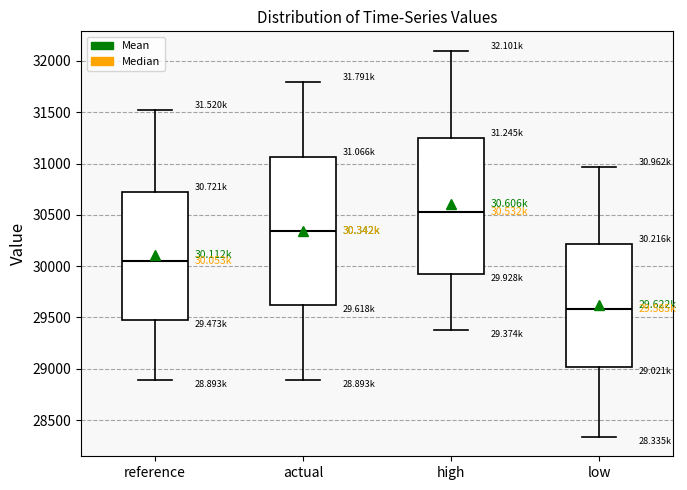

Reading left to right, transcribe this box plot: for each box, give where its median line is, the range the box spans, and where its two whiskers end, as read against the y-axis. The values are not printed on the chart, so give them approximately, as read against the axis.

reference: median 30050, box 29450 to 30700, whiskers 28900 to 31500
actual: median 30350, box 29600 to 31050, whiskers 28900 to 31800
high: median 30550, box 29950 to 31250, whiskers 29350 to 32100
low: median 29600, box 29000 to 30200, whiskers 28350 to 30950